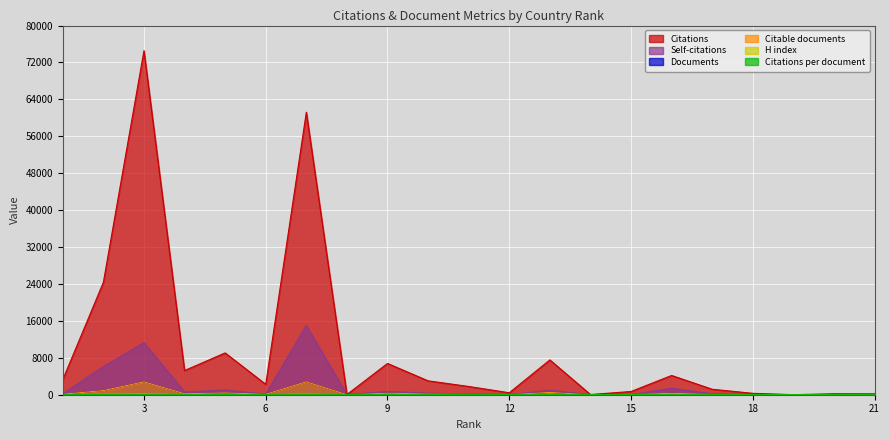

Between 1 and 6, which series saw the biggest shift?

Citations